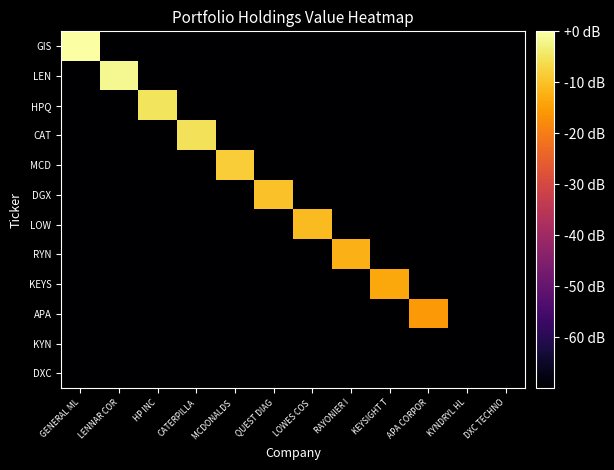

What is the total value across all series at GENERAL ML?

-770.0